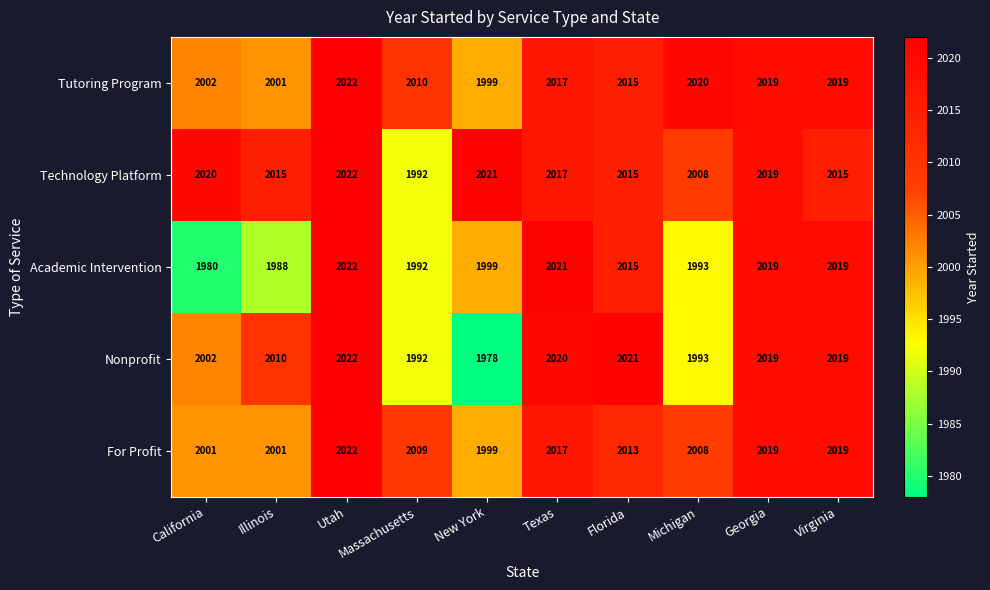

At how many categories does at least one series exceed 1997?

10